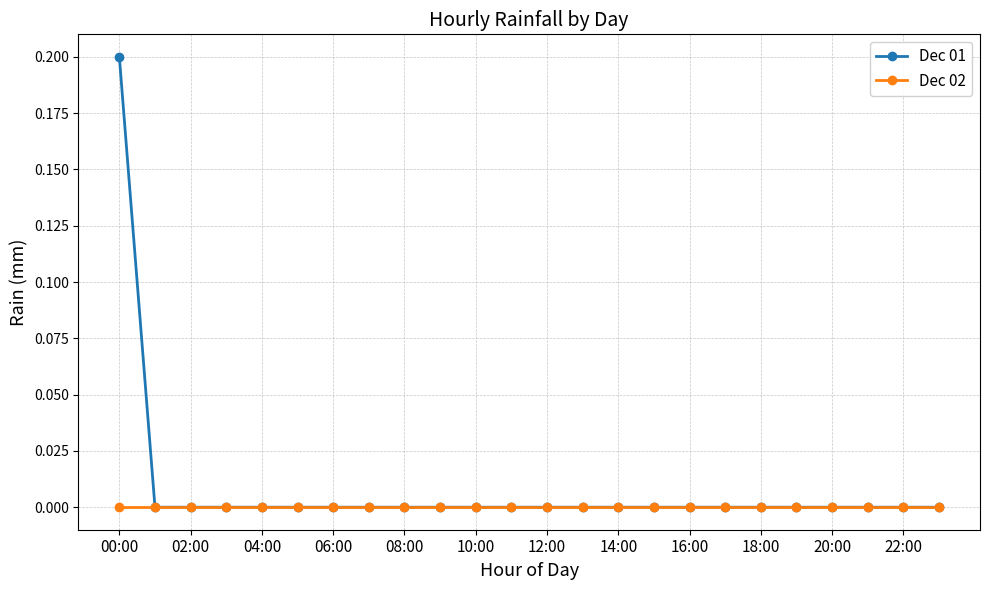

Count the number of categories in the chart.

24